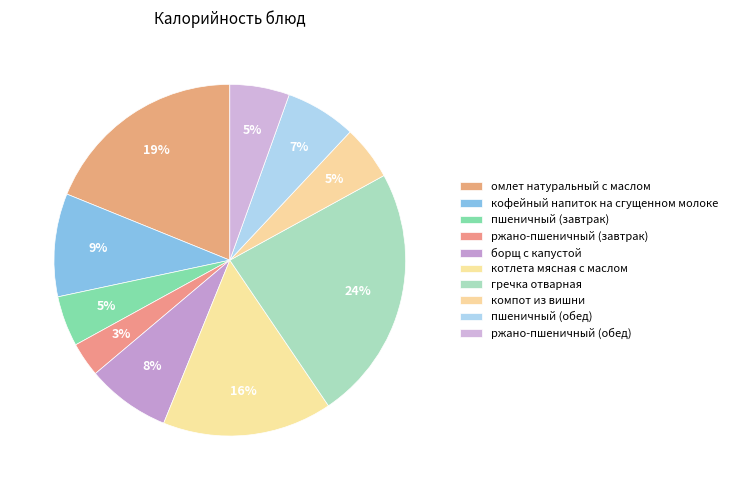

How many segments does this pie chart have?

10